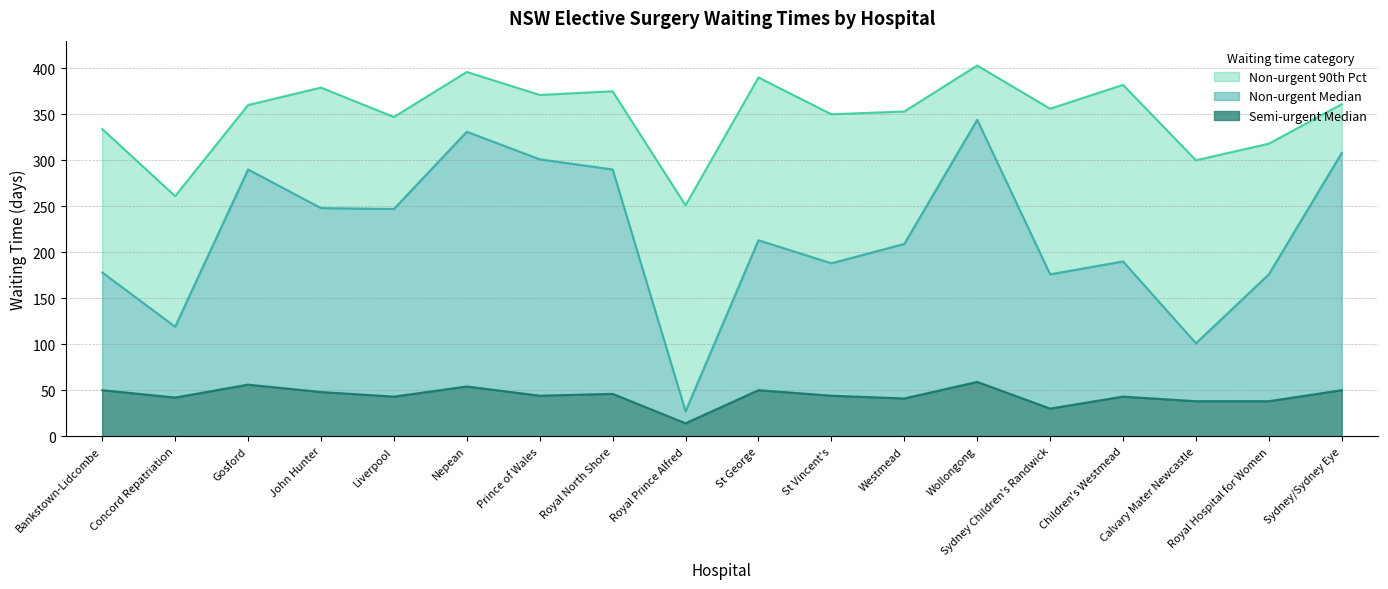

True or false: Non-urgent Median has a value of 132 at Liverpool.

False